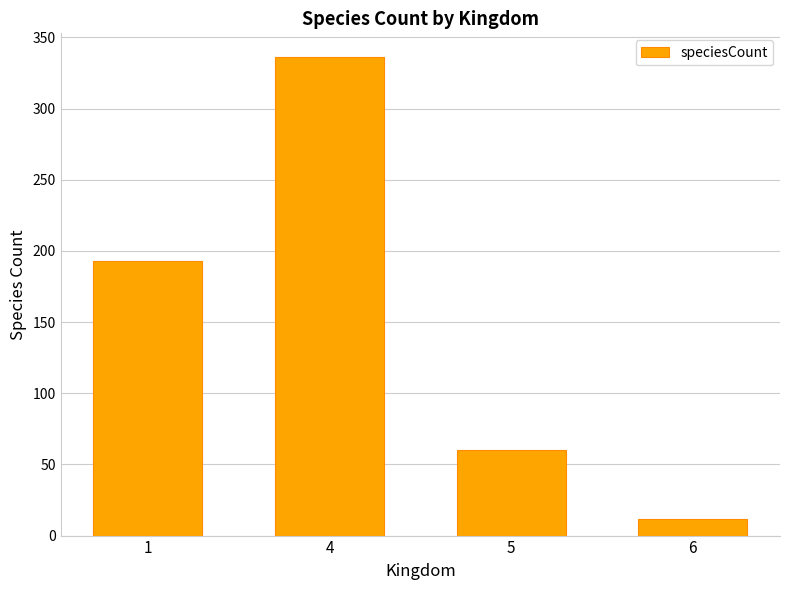

At which category does the chart reach its minimum across all series?

6